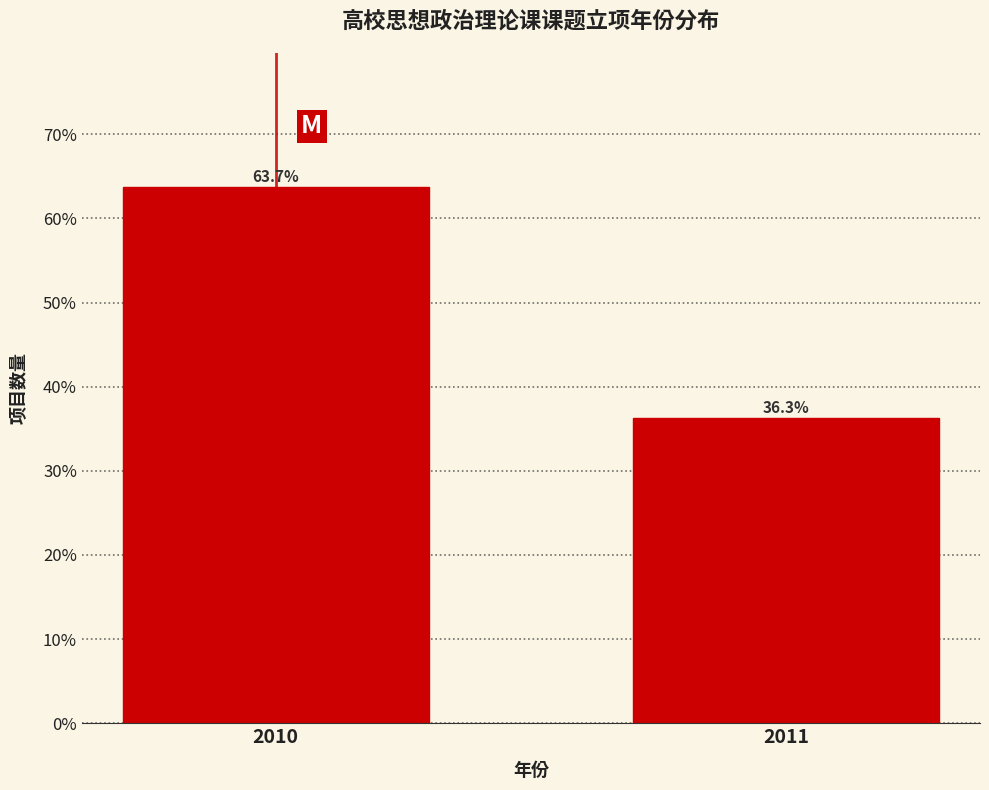

Reading left to right, extract all data points from this chart.

63.7	36.3